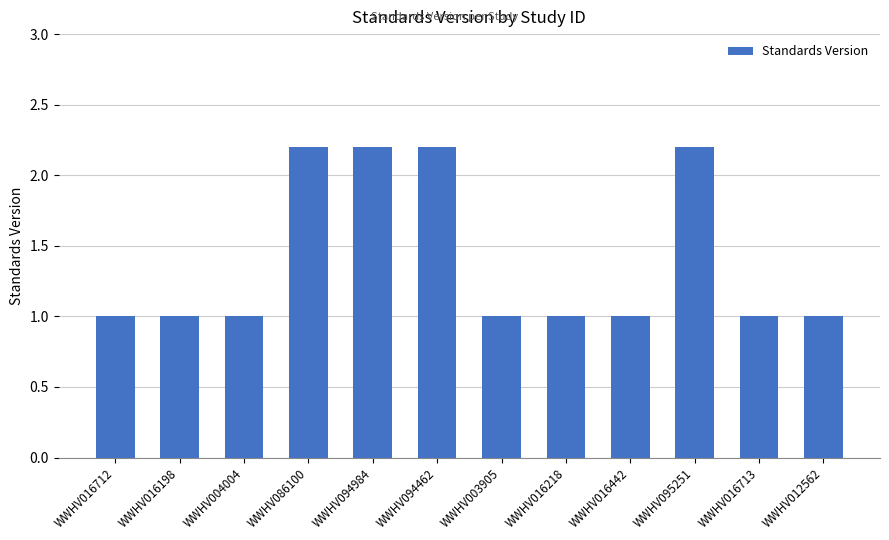

What is the minimum value shown in the chart?

1.0